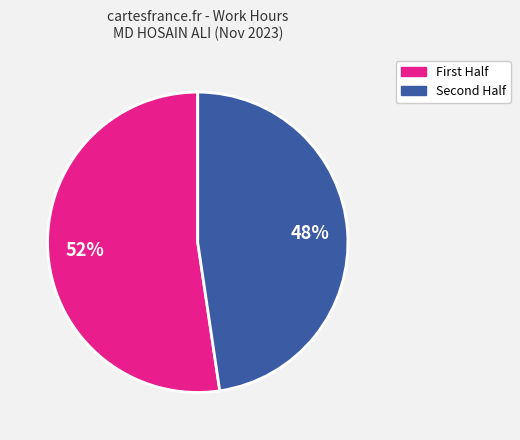

Is there a majority slice in this chart?

Yes